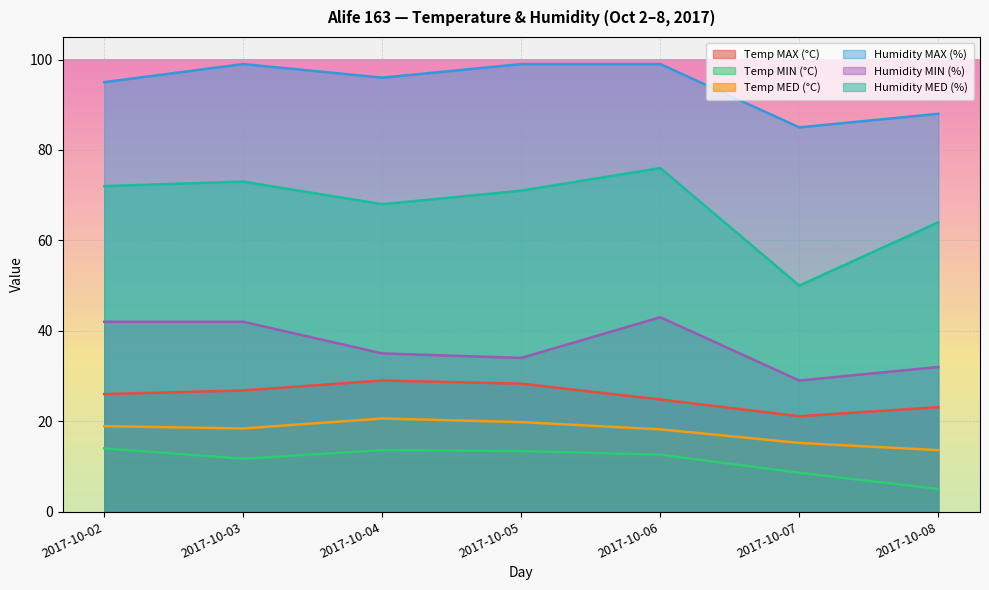

What is the difference between the maximum and minimum values in the Temp MED (°C) series?

7.0